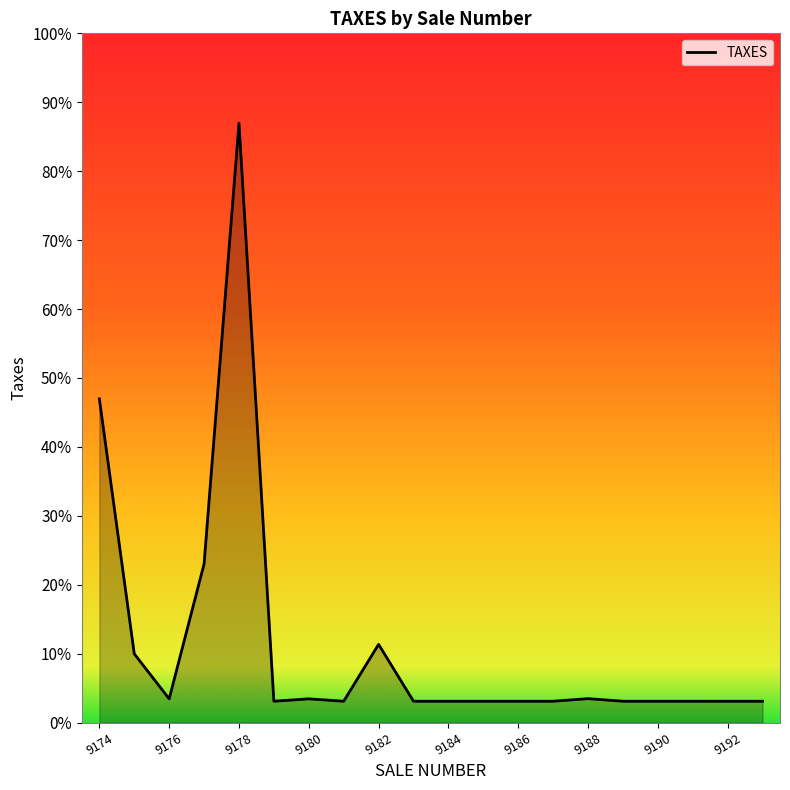

Reading left to right, what are all the values shown in this chart?

998.0	212.0	73.0	489.0	1848.0	65.7	73.0	65.7	241.0	65.7	65.7	65.7	65.7	65.7	73.6	65.7	65.7	65.7	65.7	65.7